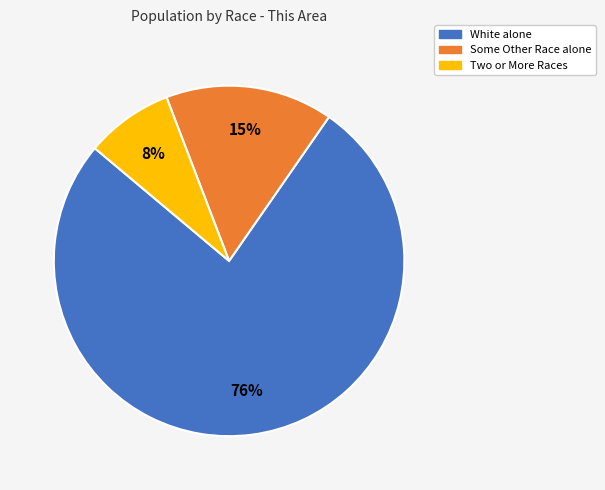

Is it true that White alone is 76% of the pie?

True